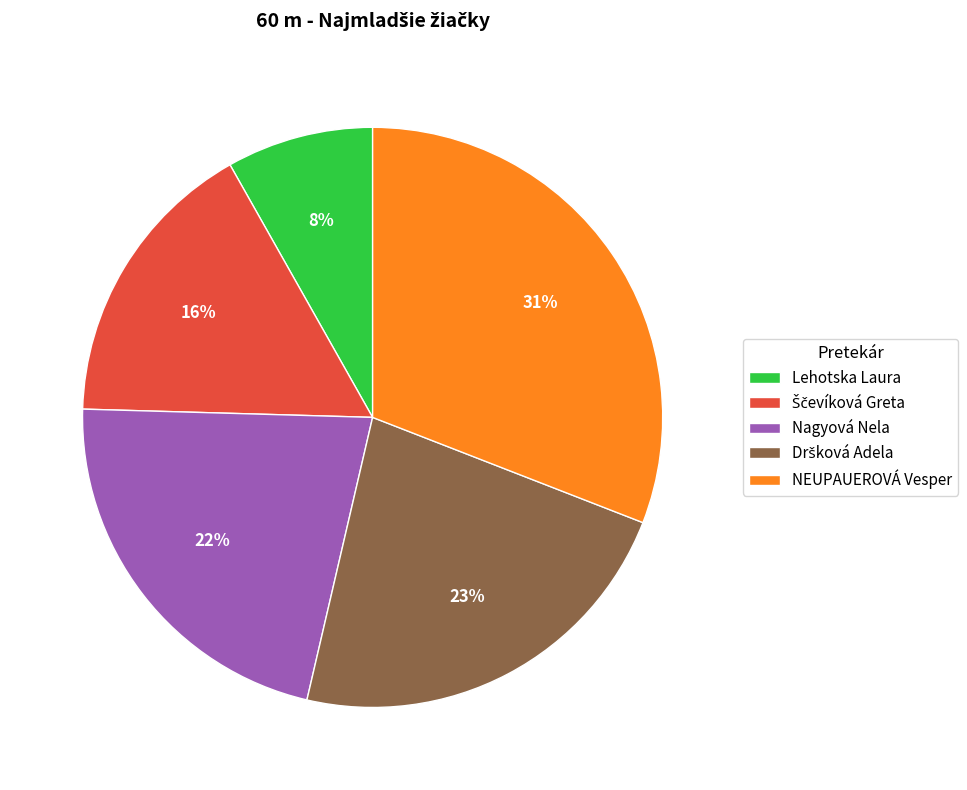

To the nearest percent, what portion does Lehotska Laura represent?

8%